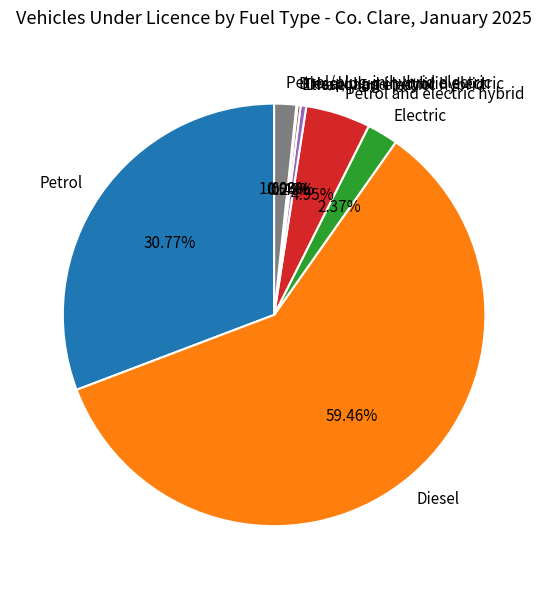

Which category has the biggest portion of the pie?

Diesel